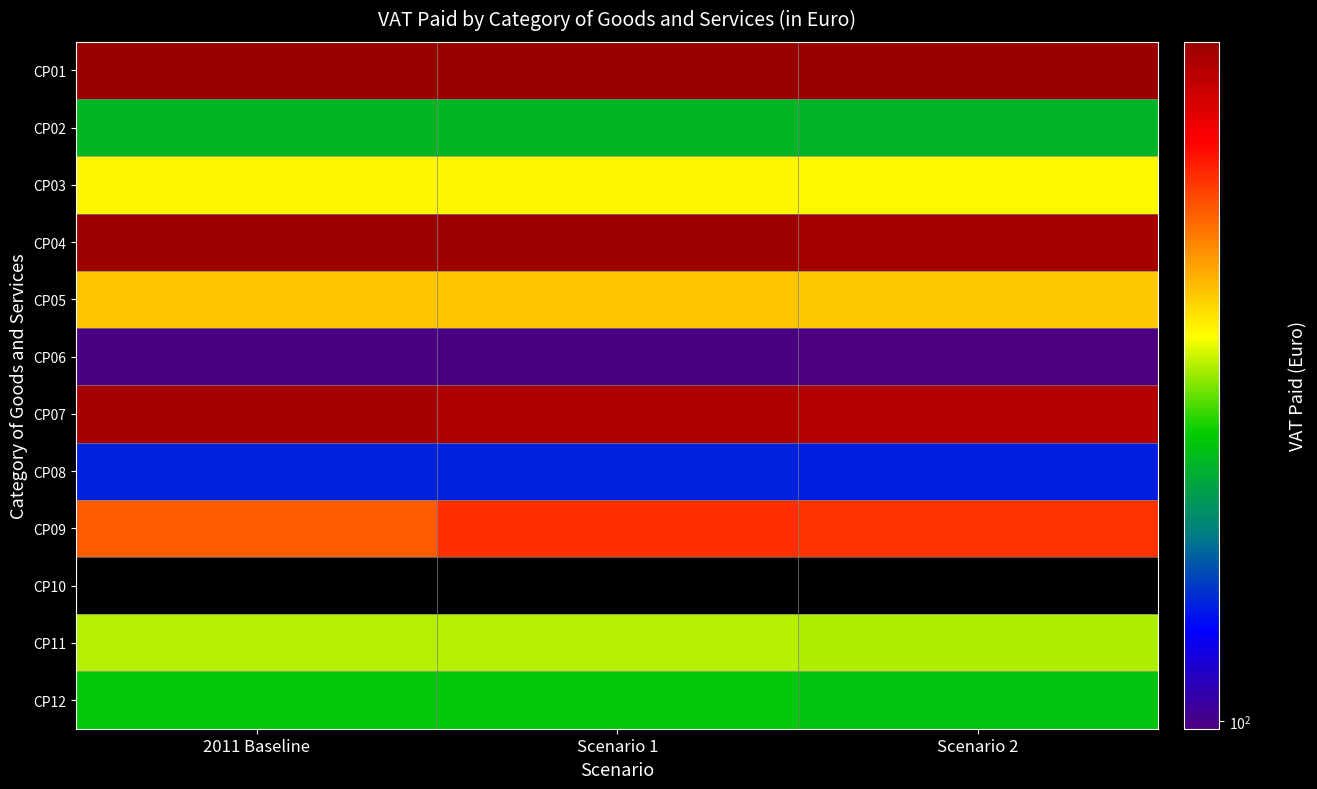

Rank the series at Scenario 1 from highest to lowest value.

CP01, CP04, CP07, CP09, CP05, CP03, CP11, CP12, CP02, CP08, CP06, CP10